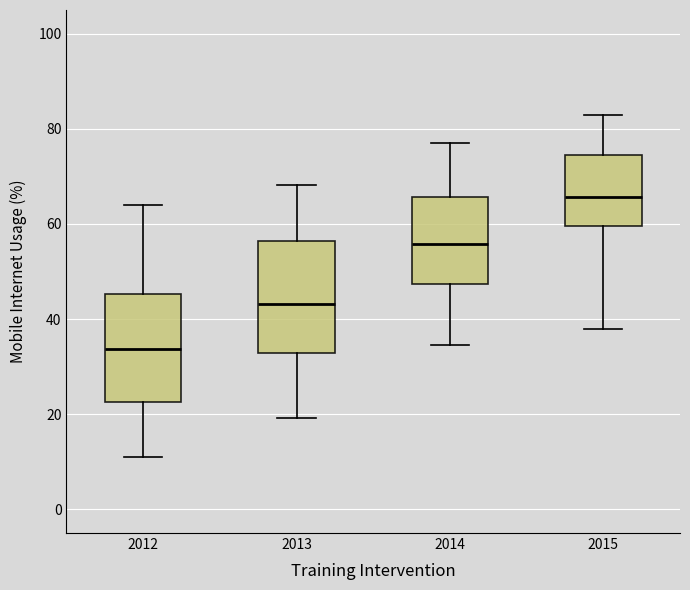

Reading left to right, read every box against the y-axis: the position of its median line, the range the box covers, and the ends of its whiskers. The values are not printed on the chart, so give them approximately, as read against the axis.

2012: median 34, box 22 to 46, whiskers 12 to 64
2013: median 44, box 32 to 56, whiskers 20 to 68
2014: median 56, box 48 to 66, whiskers 34 to 78
2015: median 66, box 60 to 74, whiskers 38 to 84